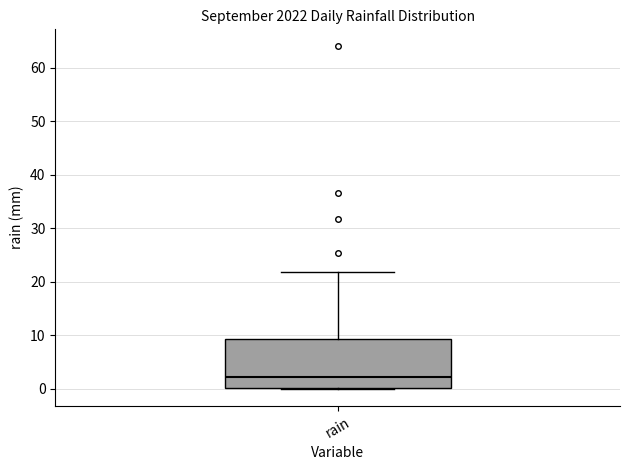

Read this box plot against the y-axis: the position of the median line, the range covered by the box, and the ends of both whiskers. The values are not printed on the chart, so give them approximately, as read against the axis.

median 2, box 0 to 9, whiskers 0 to 22